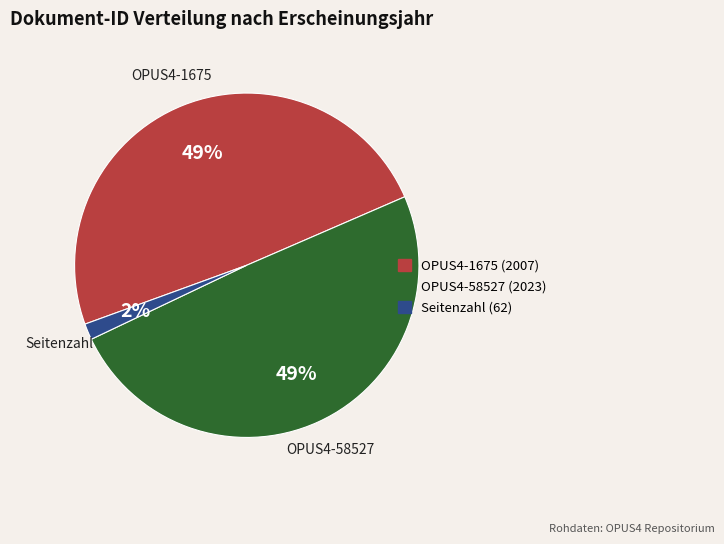

Does OPUS4-58527 (2023) represent more than half of the total?

No